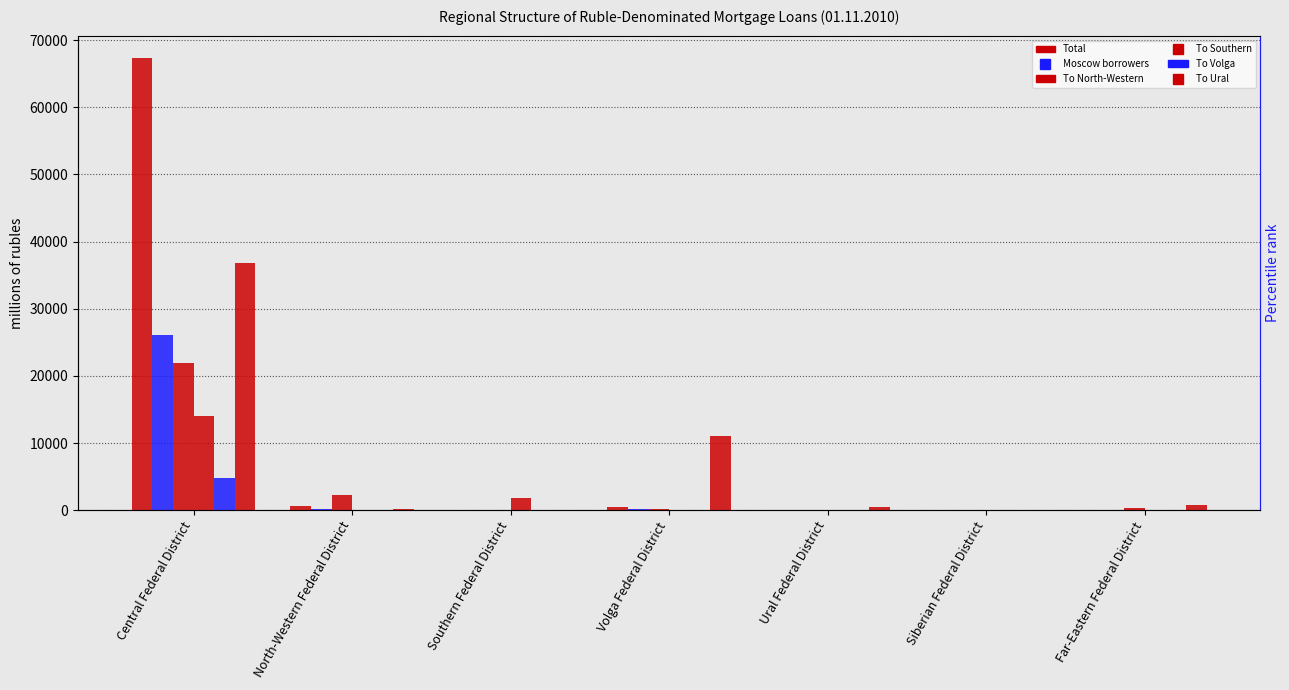

Where is To North-Western nearest to the value 10960?

North-Western Federal District